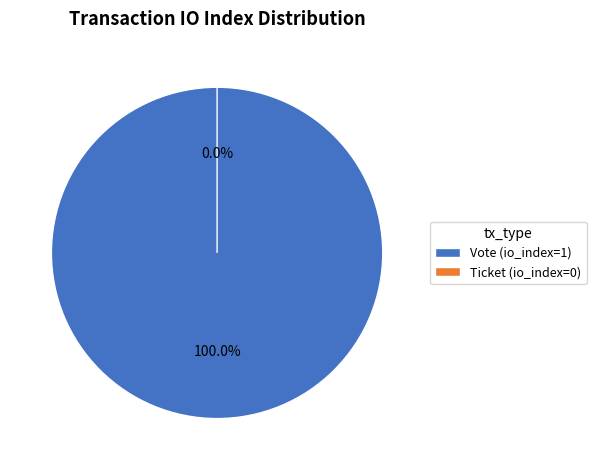

Is the sum of Vote (io_index=1) and Ticket (io_index=0) greater than half?

Yes